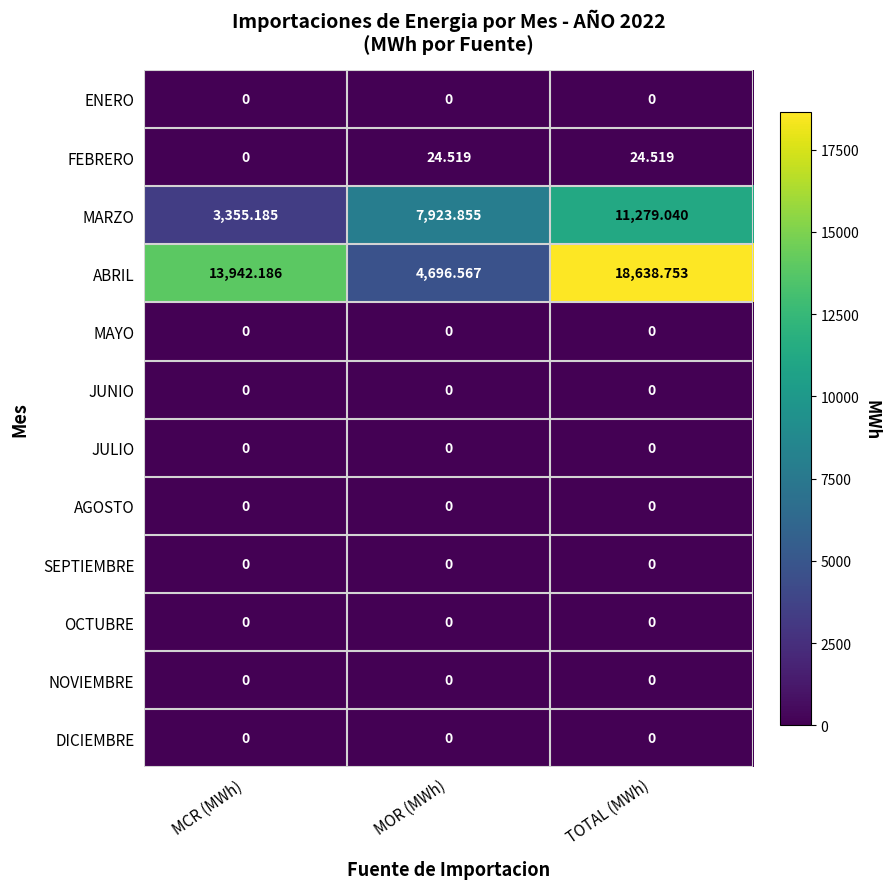

At which label does MARZO first exceed 7923?

MOR (MWh)